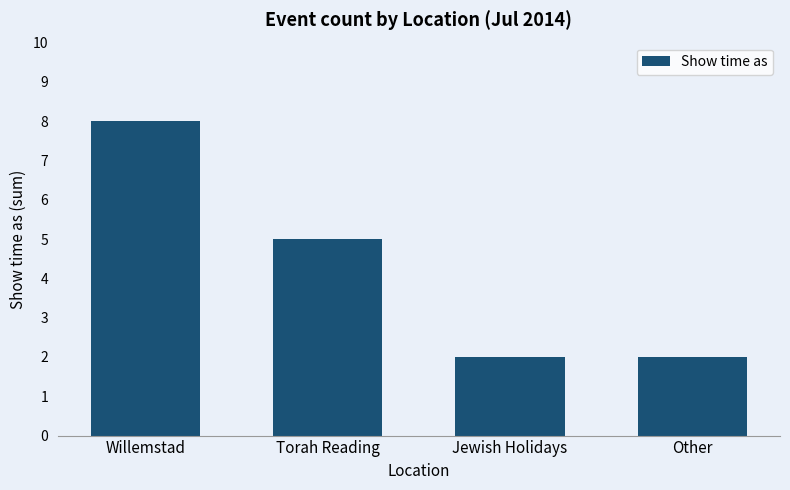

What is the sum of the values at Other and Torah Reading?

7